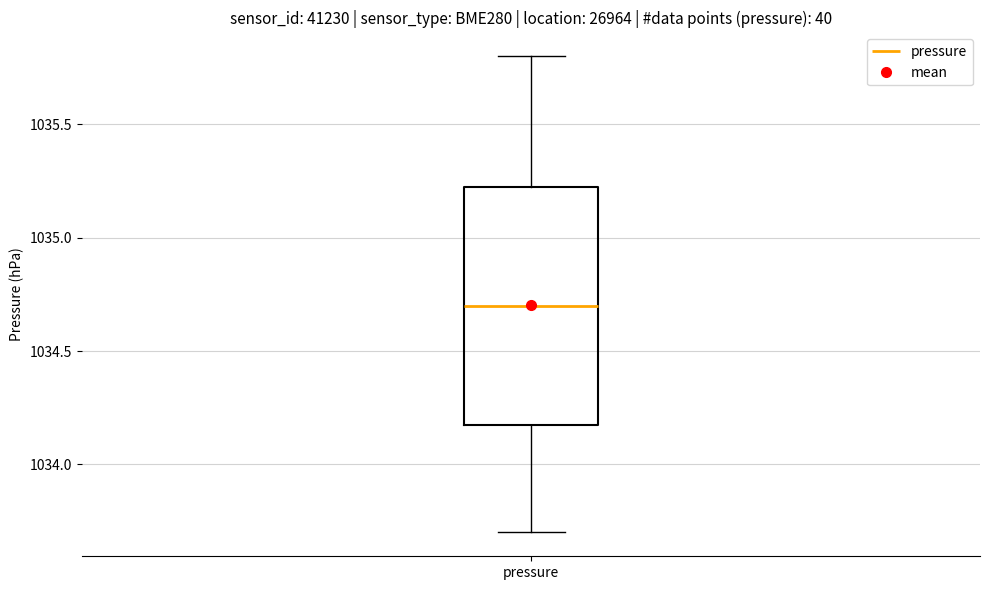

Where is the upper edge of the box for pressure on the y-axis? The values are not printed on the chart, so give them approximately, as read against the axis.

1035.25